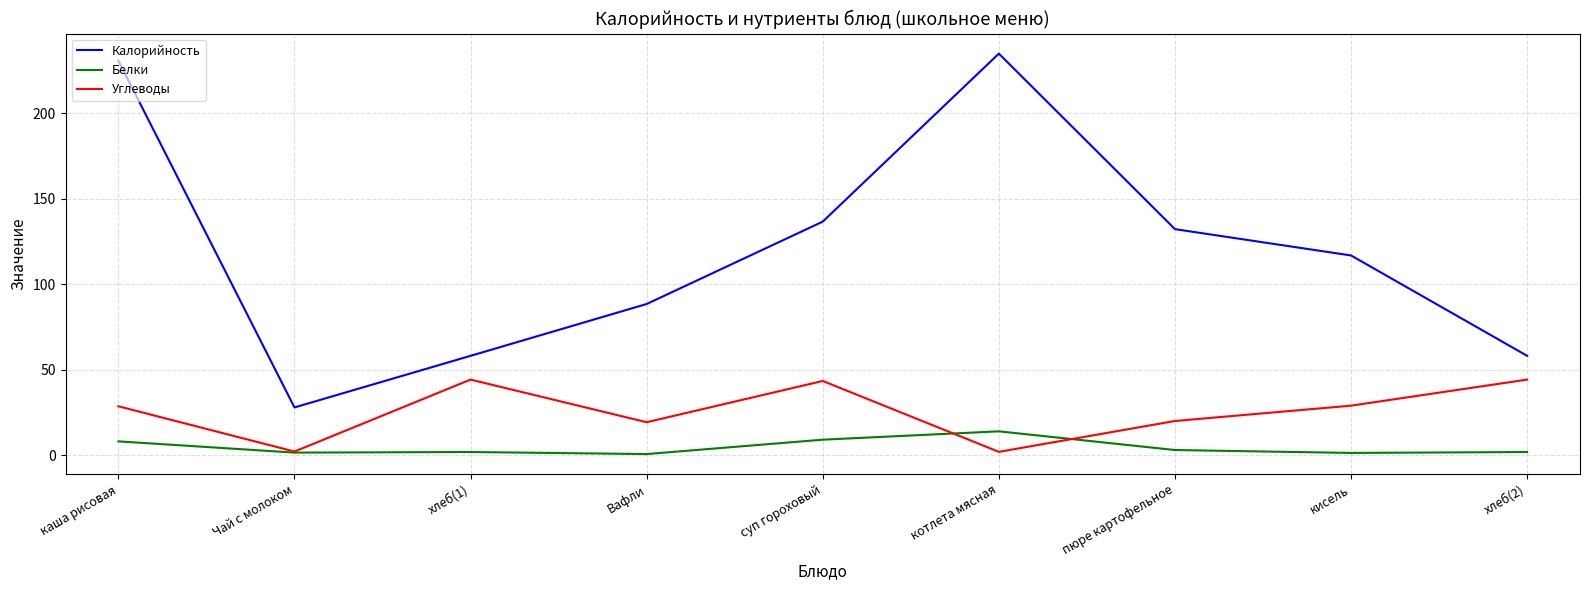

True or false: Калорийность has a value of 116.9 at кисель.

True